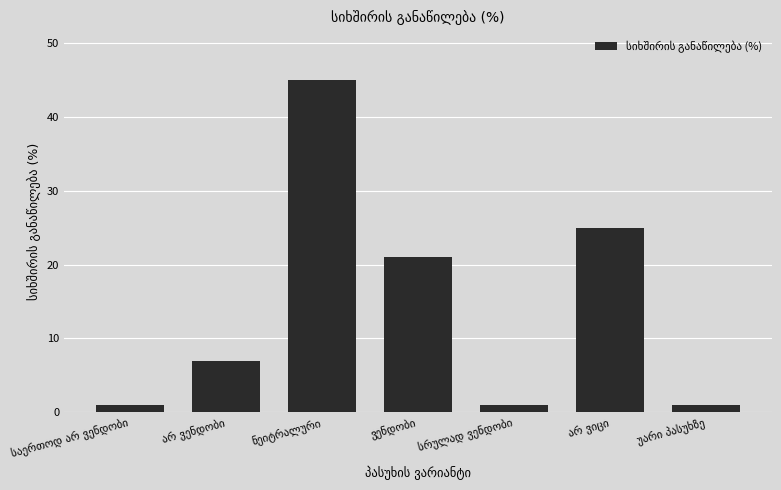

What is the difference between the maximum and second lowest values?

44